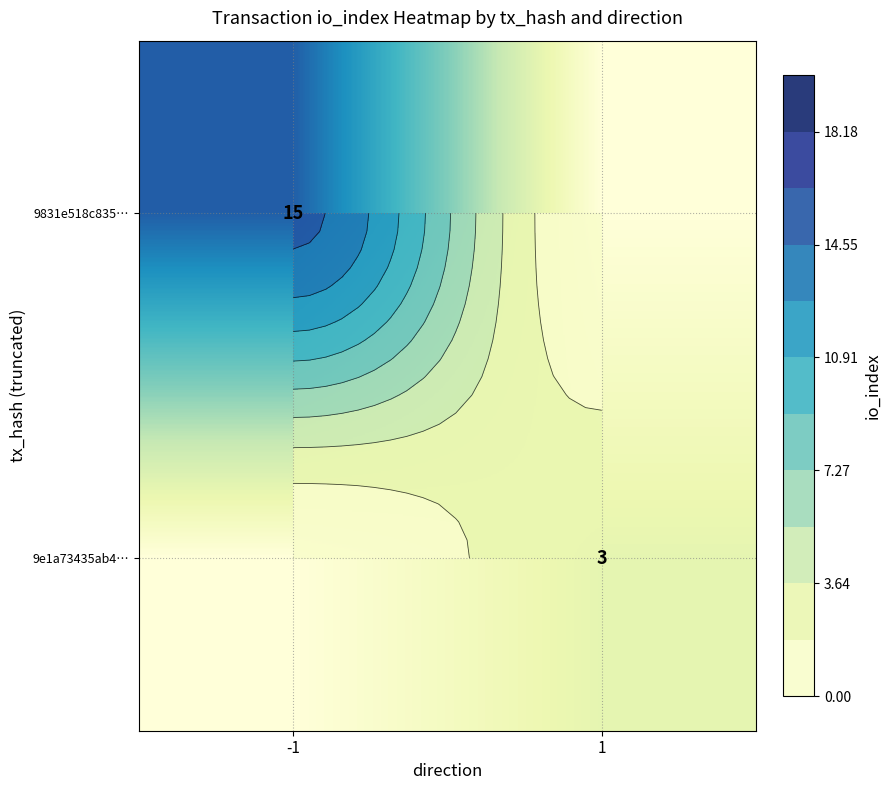

What is the average value of the 9831e518c835… series?

8